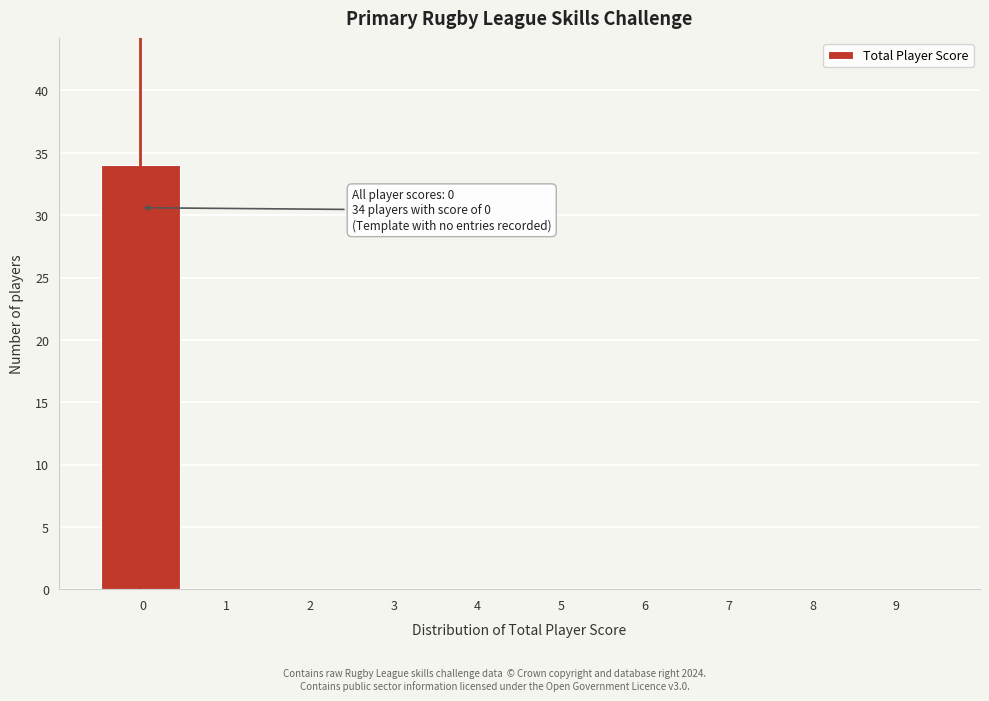

Reading right to left, transcribe all the data shown in this chart.

9=0	8=0	7=0	6=0	5=0	4=0	3=0	2=0	1=0	0=34